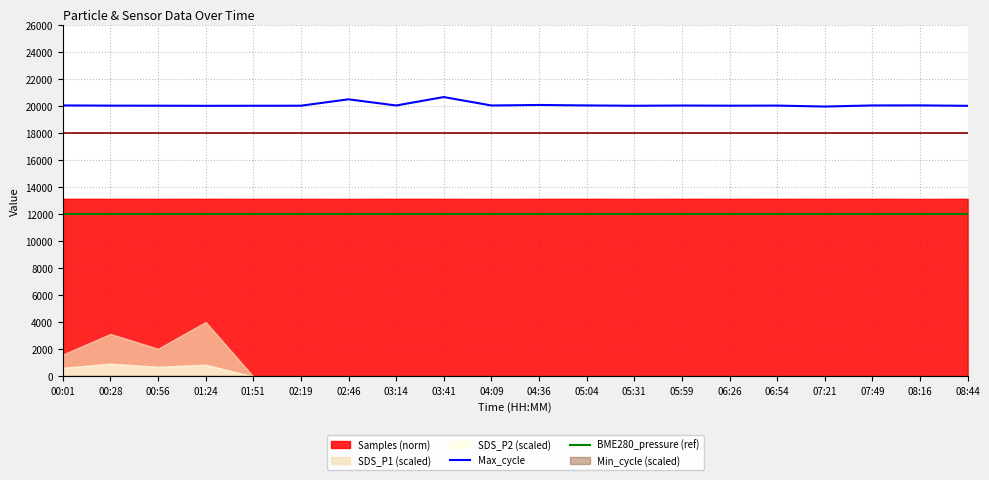

Where does the Max_cycle series first go above 20038?

00:01